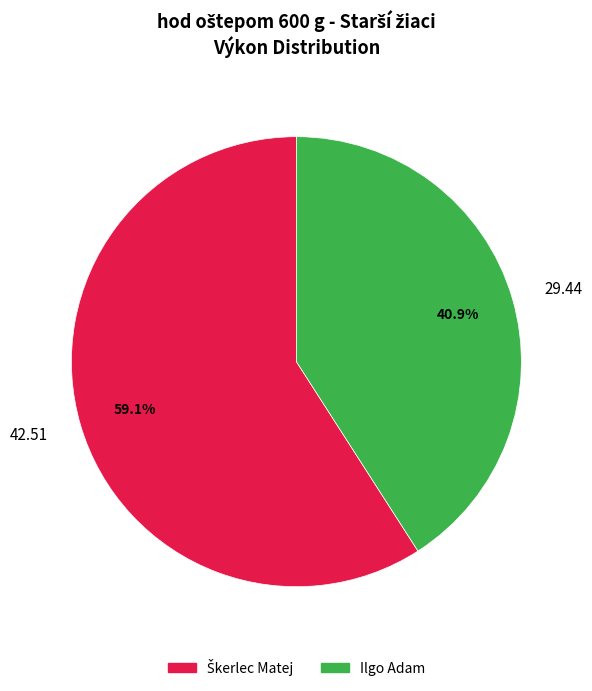

Is the sum of 42.51 and 29.44 greater than half?

Yes